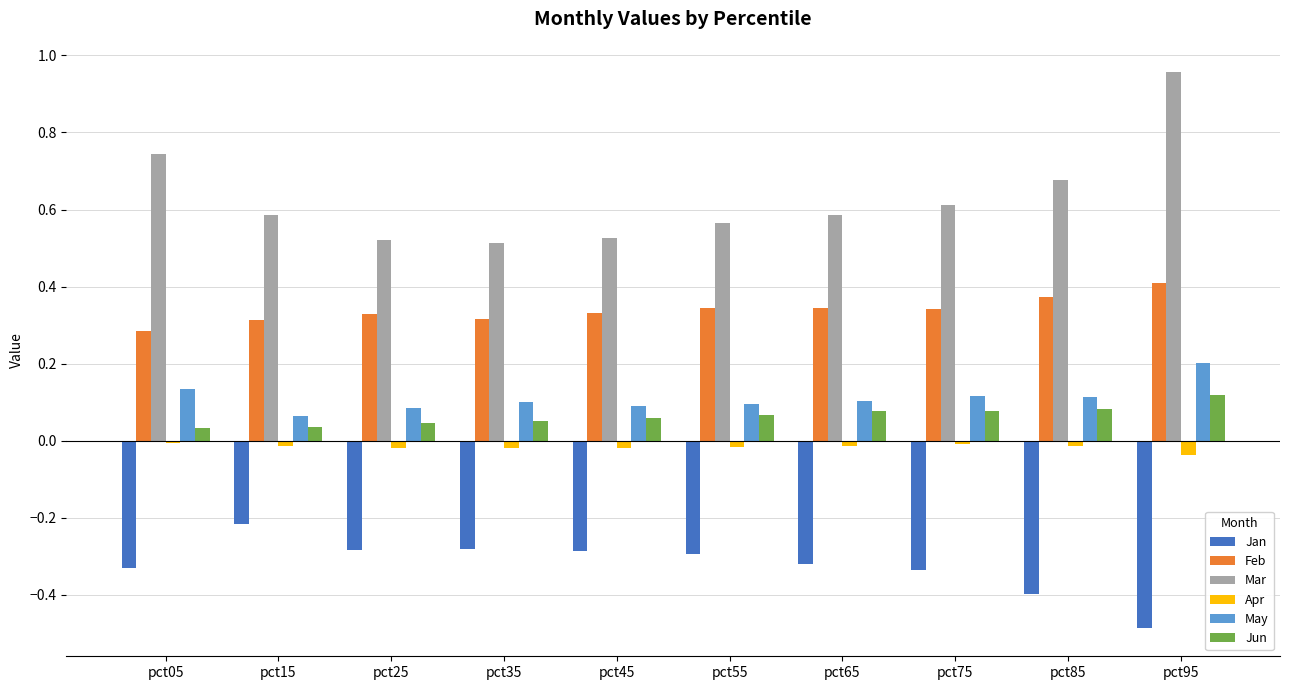

The value of Mar at pct25 is 0.1. True or false?

False